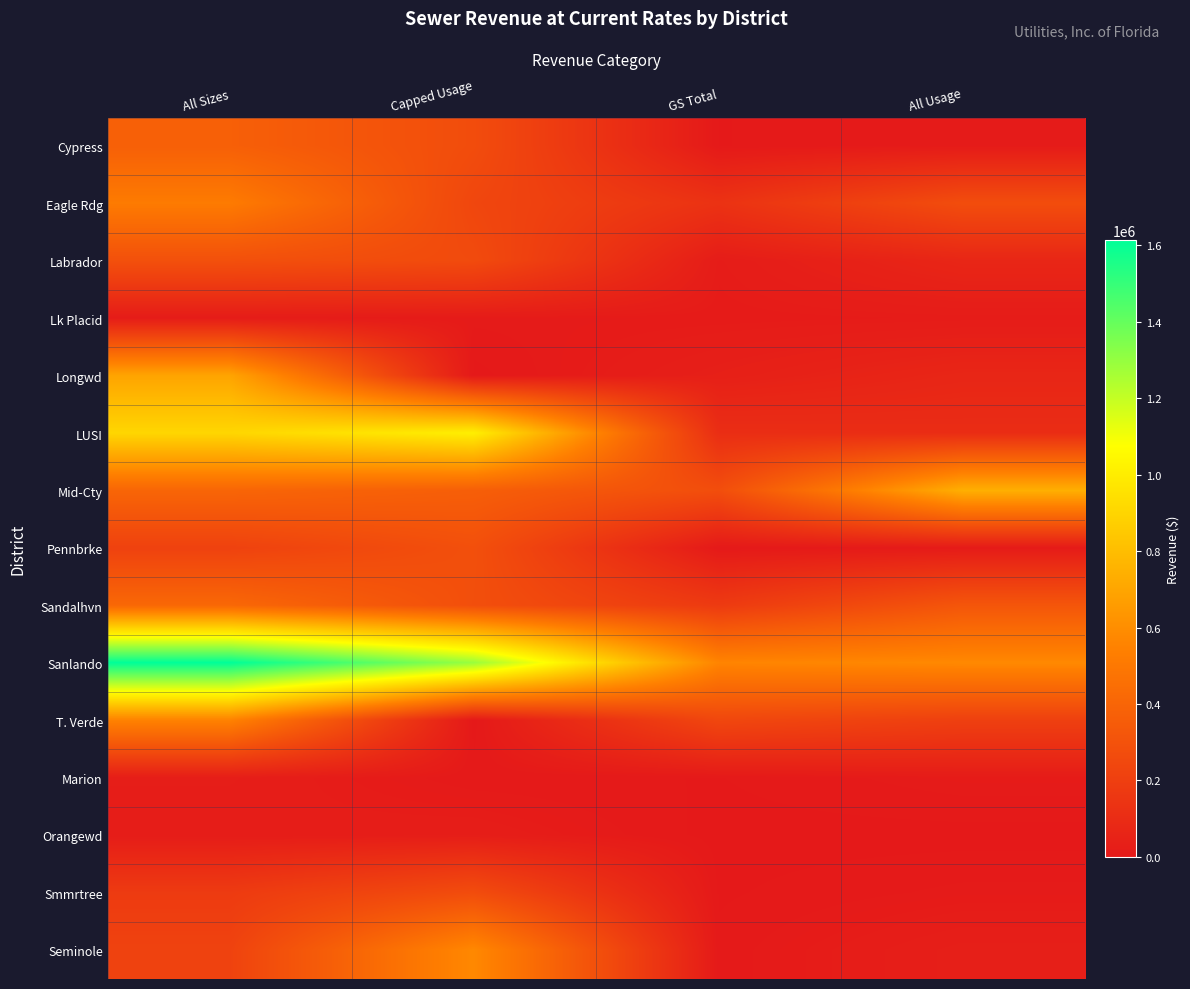

What is the difference between the highest and lowest values at All Sizes?

1597981.5